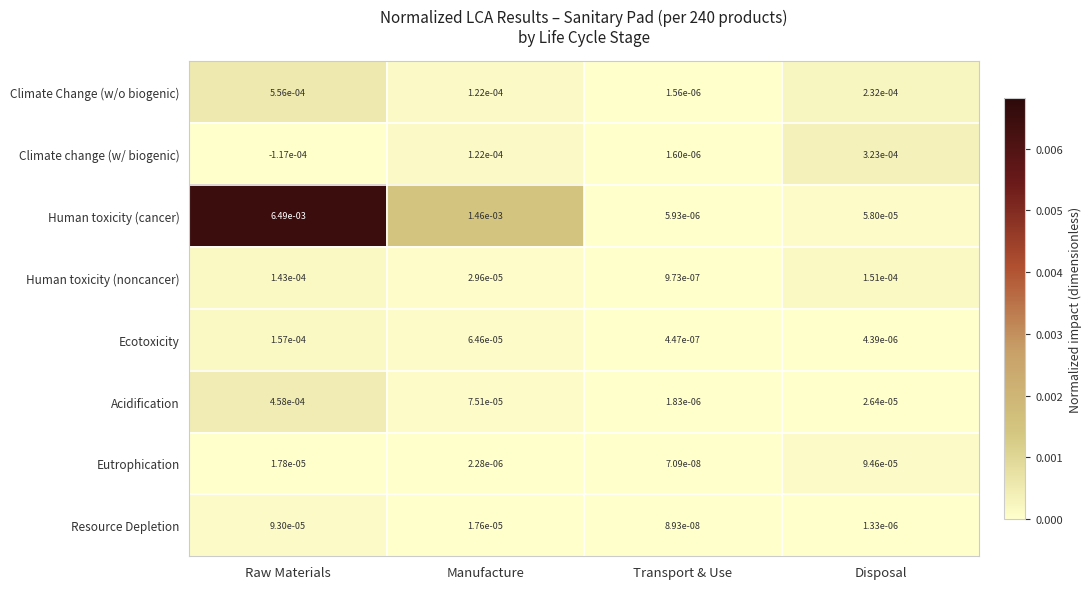

Which series has the largest total across all categories?

Human toxicity (cancer)